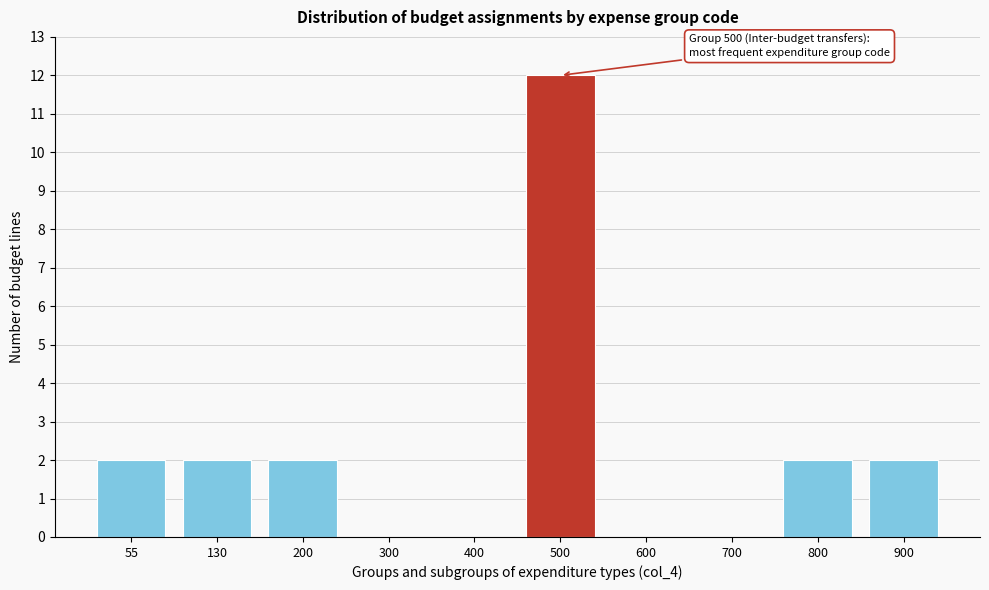

Reading left to right, what are all the values shown in this chart?

55=2	130=2	200=2	300=0	400=0	500=12	600=0	700=0	800=2	900=2